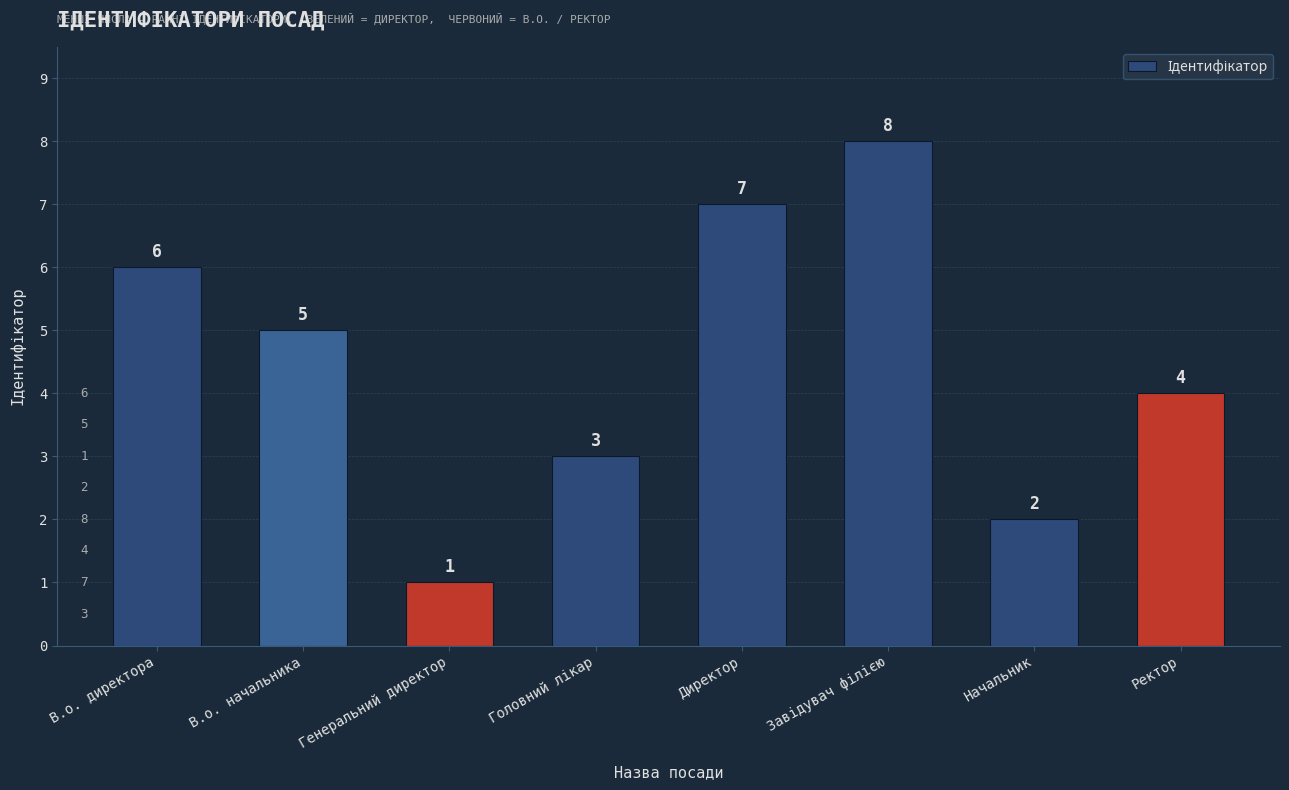

The value at В.о. начальника is 5. True or false?

True